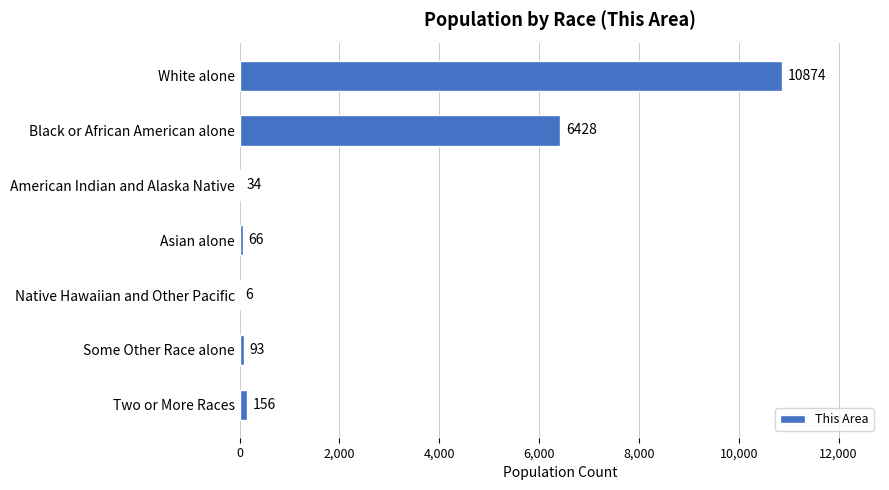

What is the ratio of the value at Black or African American alone to the value at American Indian and Alaska Native?

189.1